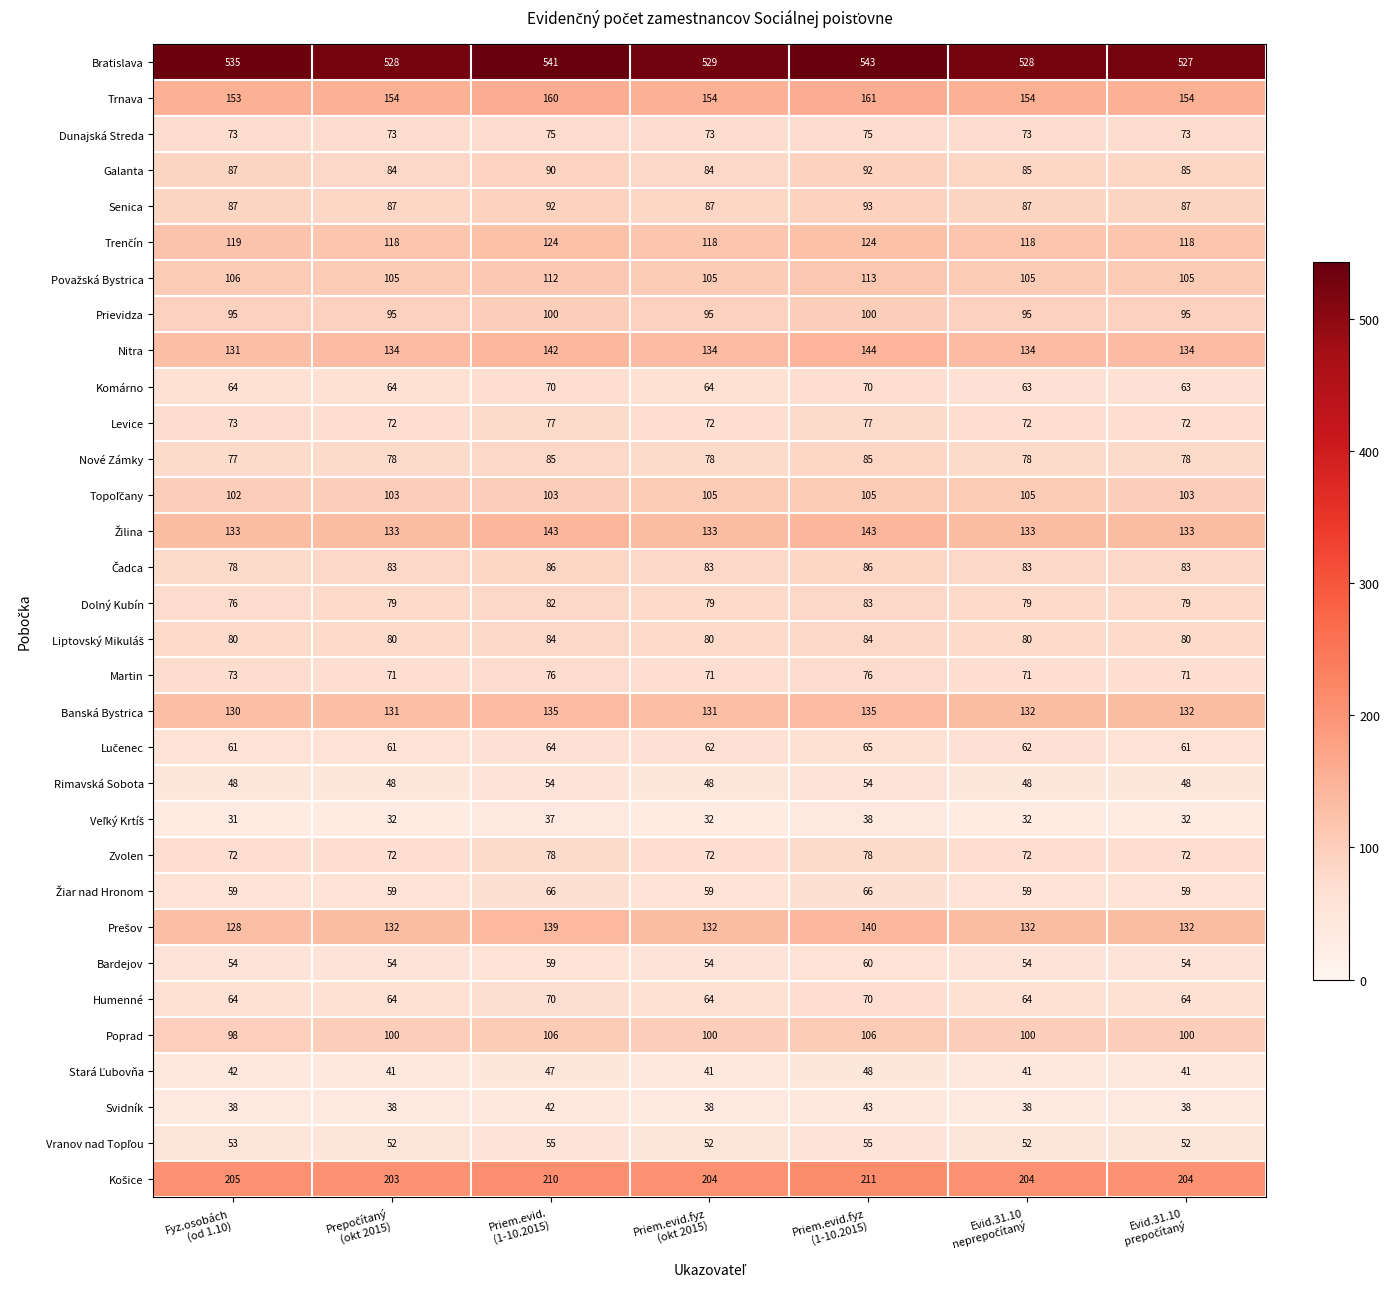

What is the total value across all series at Priem.evid.
(1-10.2015)?

3404